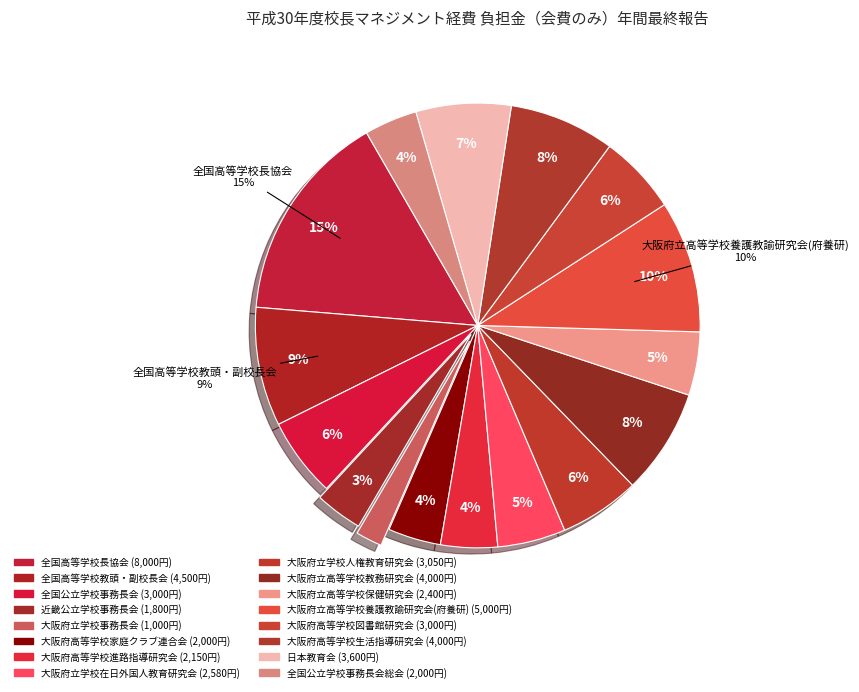

What is the largest slice in the pie chart?

全国高等学校長協会